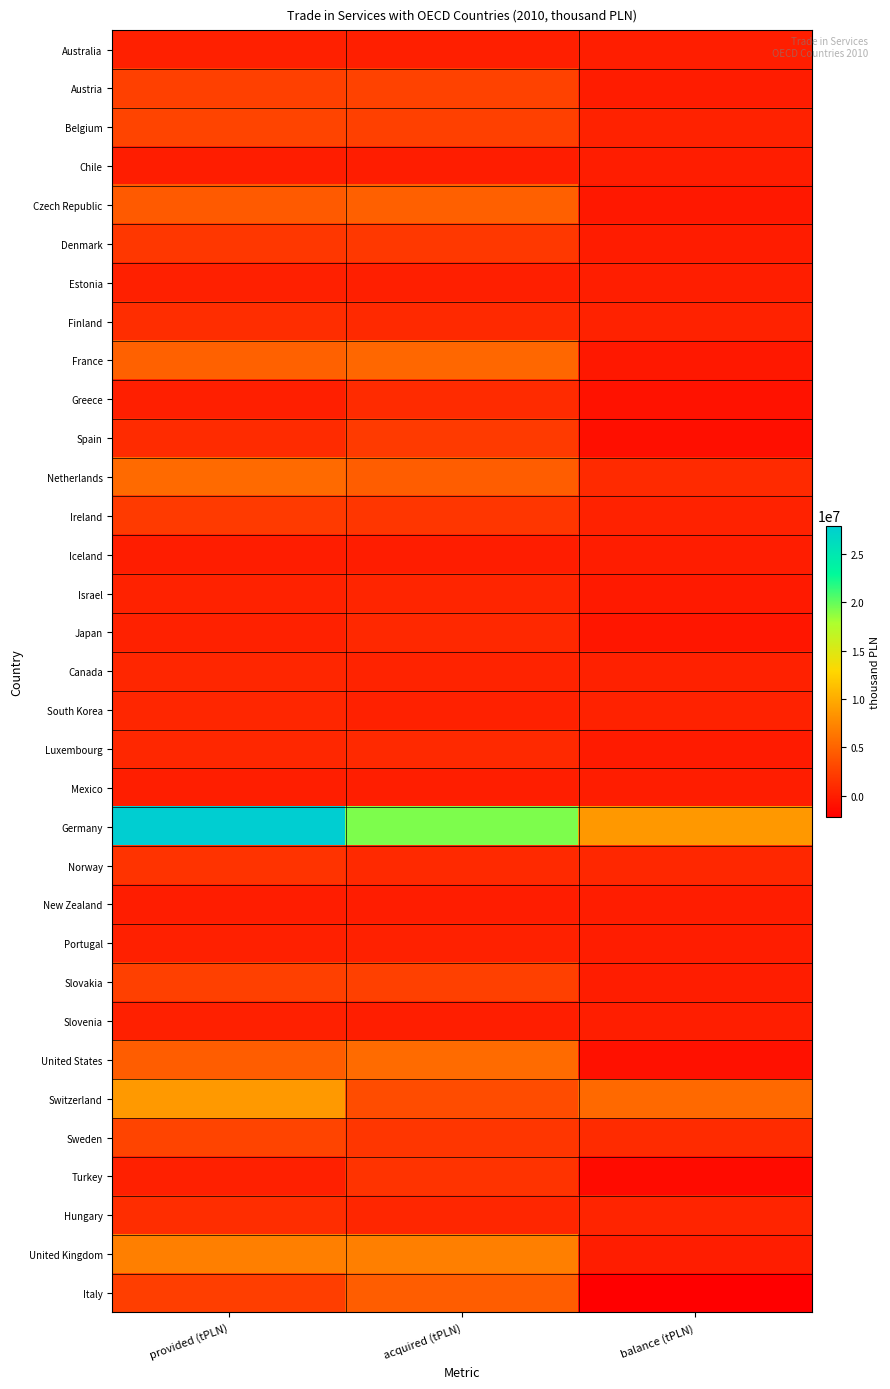

Reading left to right, transcribe all the data shown in this chart.

Australia: provided (tPLN)=196040.8	acquired (tPLN)=130065.4	balance (tPLN)=65975.4
Austria: provided (tPLN)=2545672.0	acquired (tPLN)=2631419.1	balance (tPLN)=-85747.1
Belgium: provided (tPLN)=2751882.1	acquired (tPLN)=2466656.7	balance (tPLN)=285225.4
Chile: provided (tPLN)=6243.7	acquired (tPLN)=9510.3	balance (tPLN)=-3266.6
Czech Republic: provided (tPLN)=4349669.2	acquired (tPLN)=4756225.4	balance (tPLN)=-406556.2
Denmark: provided (tPLN)=1857976.7	acquired (tPLN)=1978753.2	balance (tPLN)=-120776.5
Estonia: provided (tPLN)=162503.4	acquired (tPLN)=105500.1	balance (tPLN)=57003.3
Finland: provided (tPLN)=1121444.6	acquired (tPLN)=821774.7	balance (tPLN)=299669.9
France: provided (tPLN)=4846391.3	acquired (tPLN)=5270154.7	balance (tPLN)=-423763.4
Greece: provided (tPLN)=157561.9	acquired (tPLN)=986219.9	balance (tPLN)=-828658.0
Spain: provided (tPLN)=995306.9	acquired (tPLN)=2050168.1	balance (tPLN)=-1054861.2
Netherlands: provided (tPLN)=5478701.5	acquired (tPLN)=4592610.6	balance (tPLN)=886090.9
Ireland: provided (tPLN)=2095930.3	acquired (tPLN)=1770563.9	balance (tPLN)=325366.4
Iceland: provided (tPLN)=18932.8	acquired (tPLN)=10668.4	balance (tPLN)=8264.4
Israel: provided (tPLN)=308919.8	acquired (tPLN)=520629.0	balance (tPLN)=-211709.2
Japan: provided (tPLN)=264377.5	acquired (tPLN)=774573.7	balance (tPLN)=-510196.2
Canada: provided (tPLN)=663044.7	acquired (tPLN)=405871.4	balance (tPLN)=257173.3
South Korea: provided (tPLN)=622606.8	acquired (tPLN)=228571.9	balance (tPLN)=394034.9
Luxembourg: provided (tPLN)=699666.8	acquired (tPLN)=850786.0	balance (tPLN)=-151119.2
Mexico: provided (tPLN)=61453.5	acquired (tPLN)=57743.8	balance (tPLN)=3709.7
Germany: provided (tPLN)=27915760.3	acquired (tPLN)=19240771.4	balance (tPLN)=8674988.9
Norway: provided (tPLN)=1531773.1	acquired (tPLN)=825444.6	balance (tPLN)=706328.5
New Zealand: provided (tPLN)=14435.4	acquired (tPLN)=14605.0	balance (tPLN)=-169.6
Portugal: provided (tPLN)=211450.2	acquired (tPLN)=253722.3	balance (tPLN)=-42272.1
Slovakia: provided (tPLN)=2557729.7	acquired (tPLN)=2556791.8	balance (tPLN)=937.9
Slovenia: provided (tPLN)=194259.5	acquired (tPLN)=95909.9	balance (tPLN)=98349.6
United States: provided (tPLN)=4572696.7	acquired (tPLN)=5520331.9	balance (tPLN)=-947635.2
Switzerland: provided (tPLN)=8760869.7	acquired (tPLN)=3347150.4	balance (tPLN)=5413719.3
Sweden: provided (tPLN)=2763824.7	acquired (tPLN)=1777014.0	balance (tPLN)=986810.7
Turkey: provided (tPLN)=215836.6	acquired (tPLN)=1548202.8	balance (tPLN)=-1332366.2
Hungary: provided (tPLN)=1155035.4	acquired (tPLN)=684049.9	balance (tPLN)=470985.5
United Kingdom: provided (tPLN)=6957077.6	acquired (tPLN)=6977430.2	balance (tPLN)=-20352.6
Italy: provided (tPLN)=2347452.3	acquired (tPLN)=4538071.7	balance (tPLN)=-2190619.4